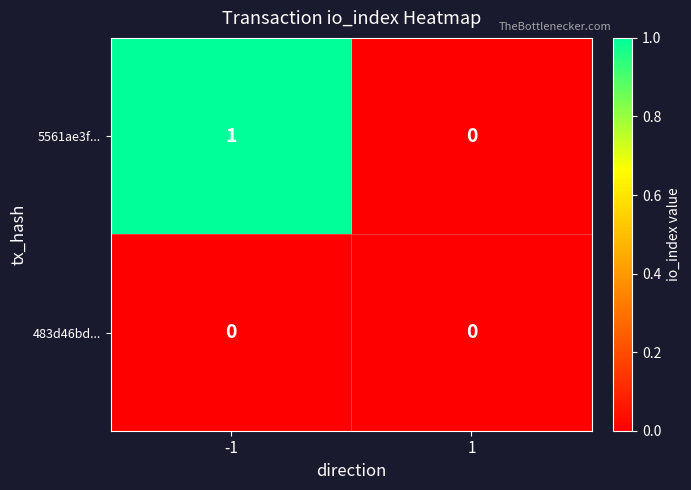

Which category has the highest value across all series?

-1